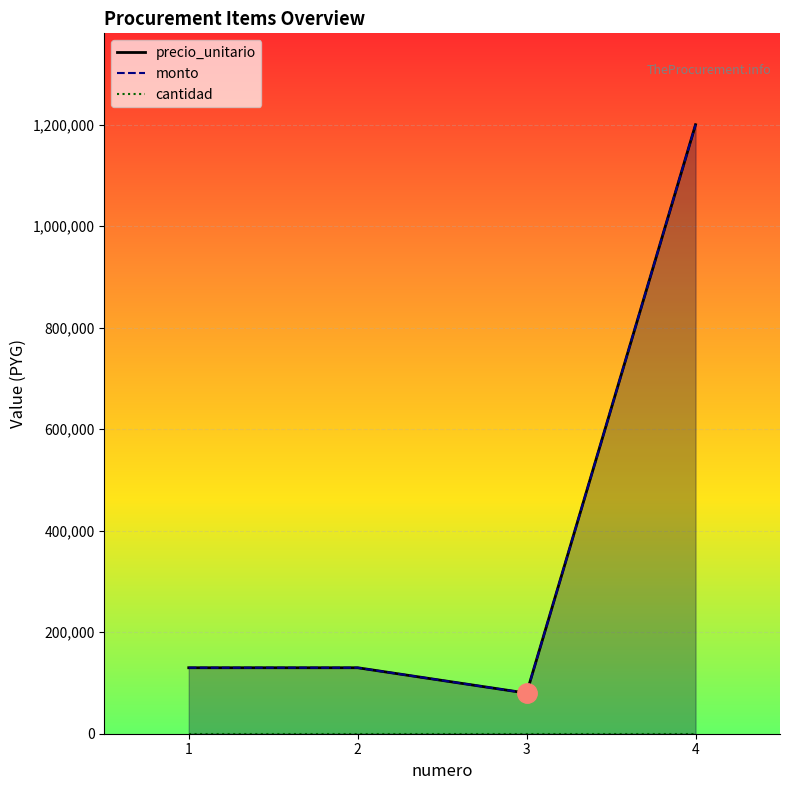

Which category has the highest value in the cantidad series?

1